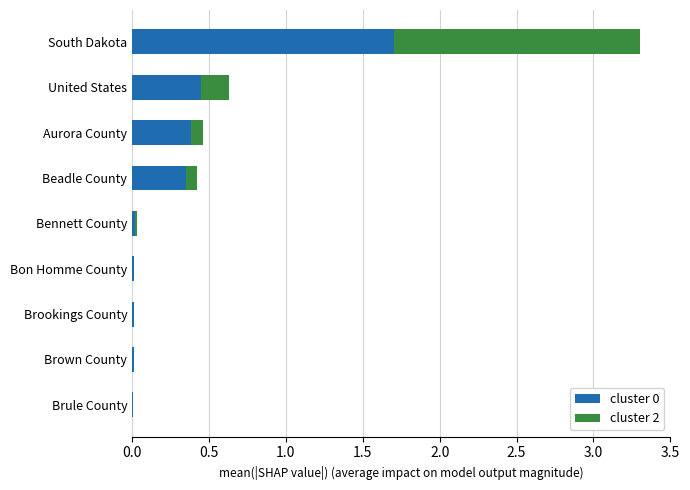

At which category is the sum across all series the highest?

South Dakota